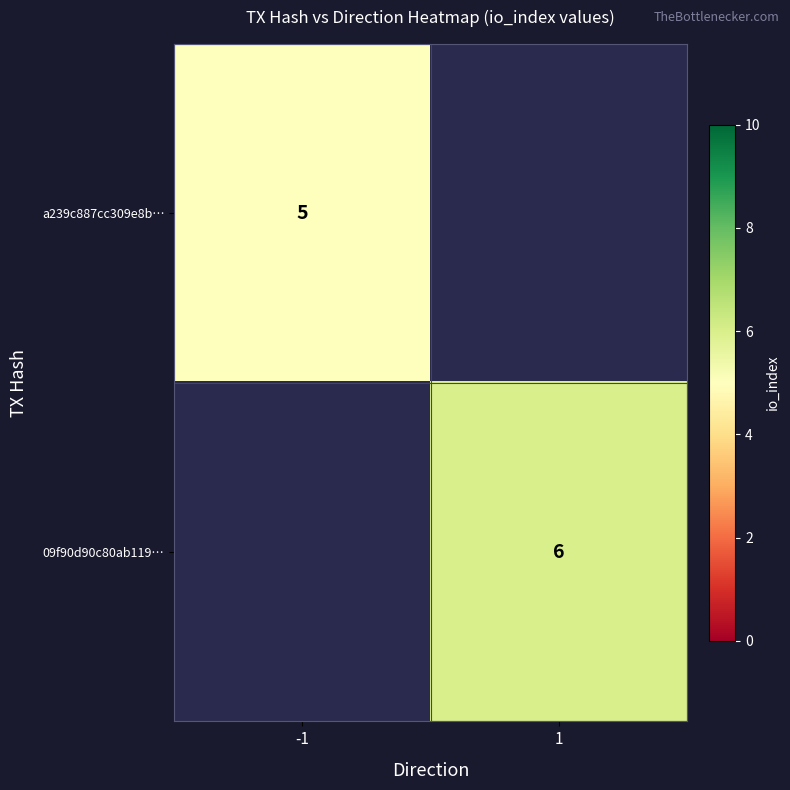

The 09f90d90c80ab119… series shows 6 at 1. True or false?

True